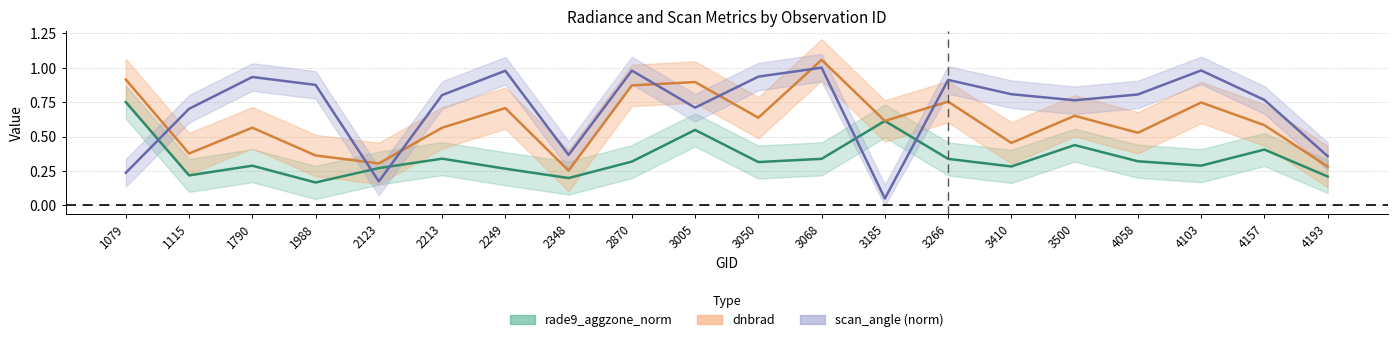

What is the value of the rade9_aggzone_norm point at the 7th from the left?

0.3